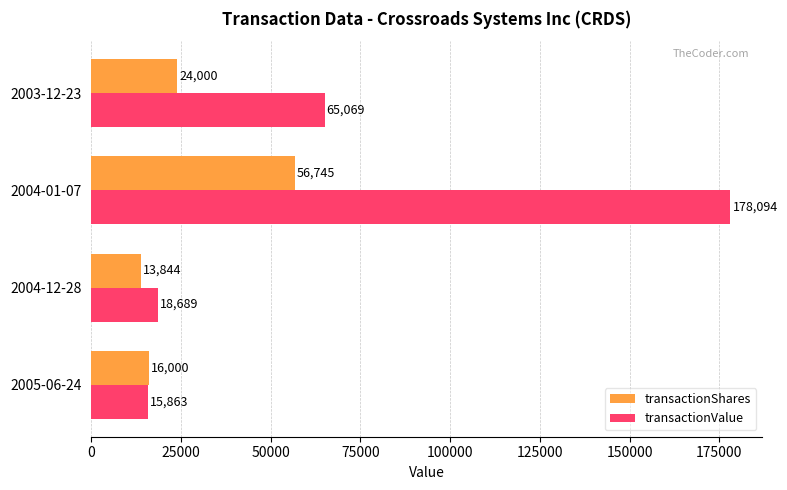

Which series has the widest spread of values?

transactionValue